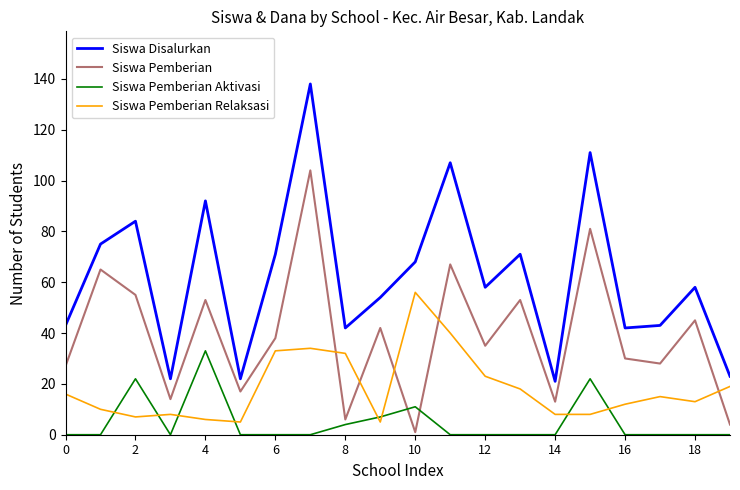

List the series in order of their peak value, lowest first.

Siswa Pemberian Aktivasi, Siswa Pemberian Relaksasi, Siswa Pemberian, Siswa Disalurkan